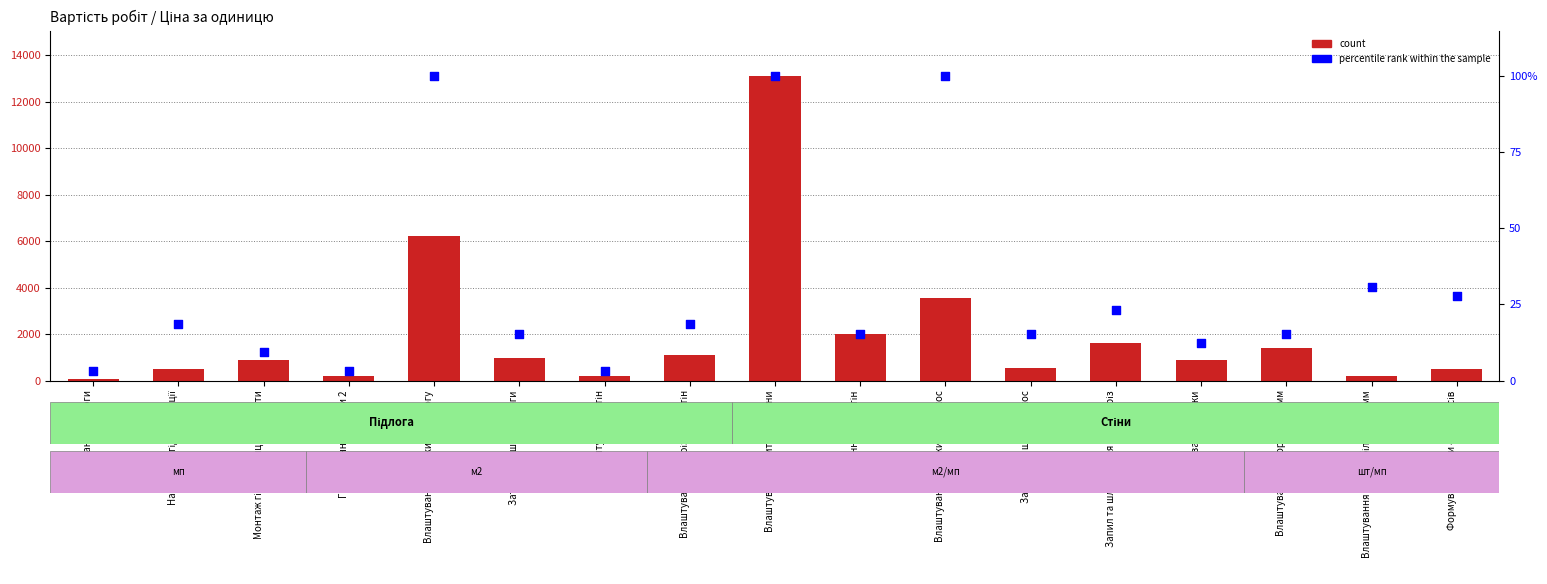

What are all the series names shown in the legend?

count, percentile rank within the sample